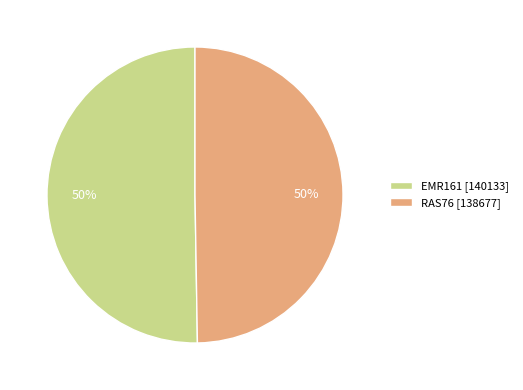

What percentage is the EMR161 slice, to the nearest percent?

50%